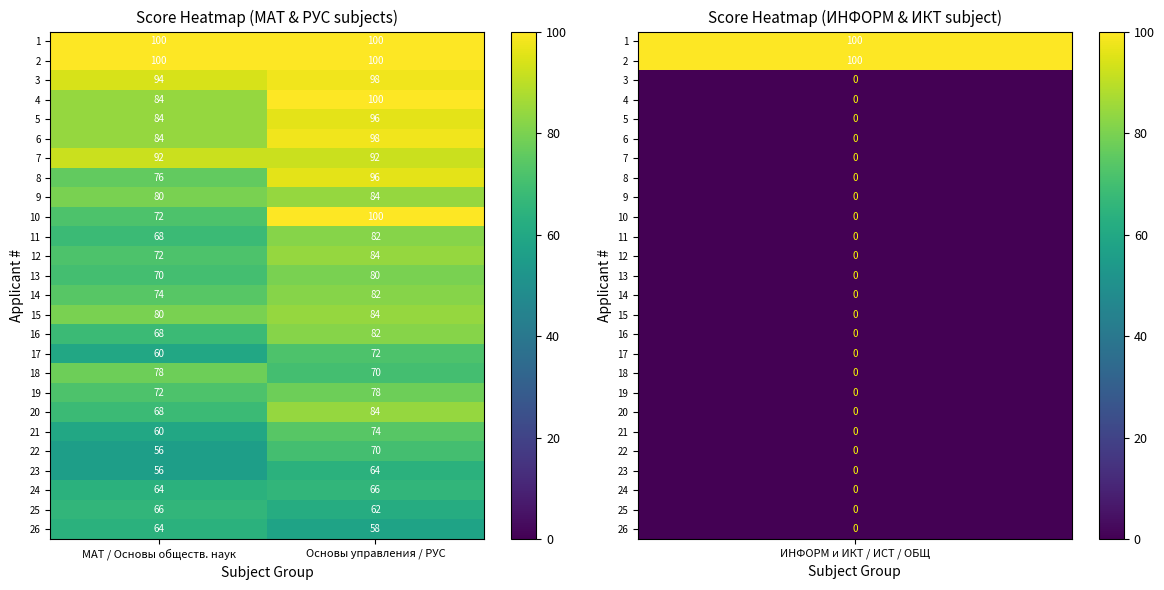

At which label is 20 closest to 76?

МАТ / Основы обществ. наук